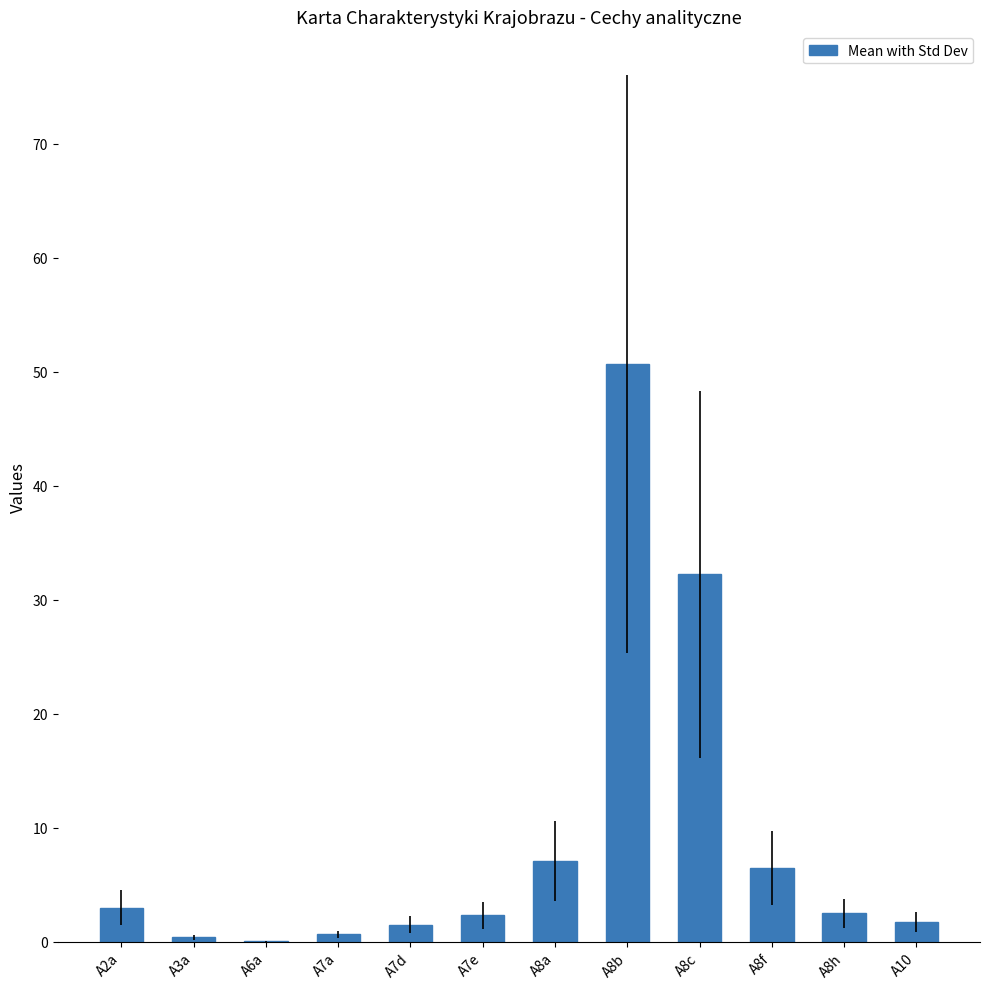

How many distinct data groups are displayed?

1